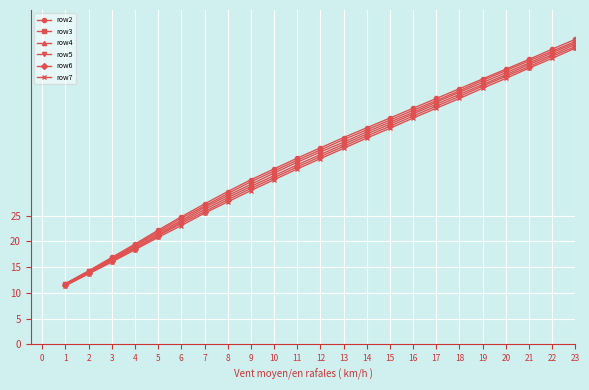

True or false: row2 has more than 1 points higher than both neighbors.

False